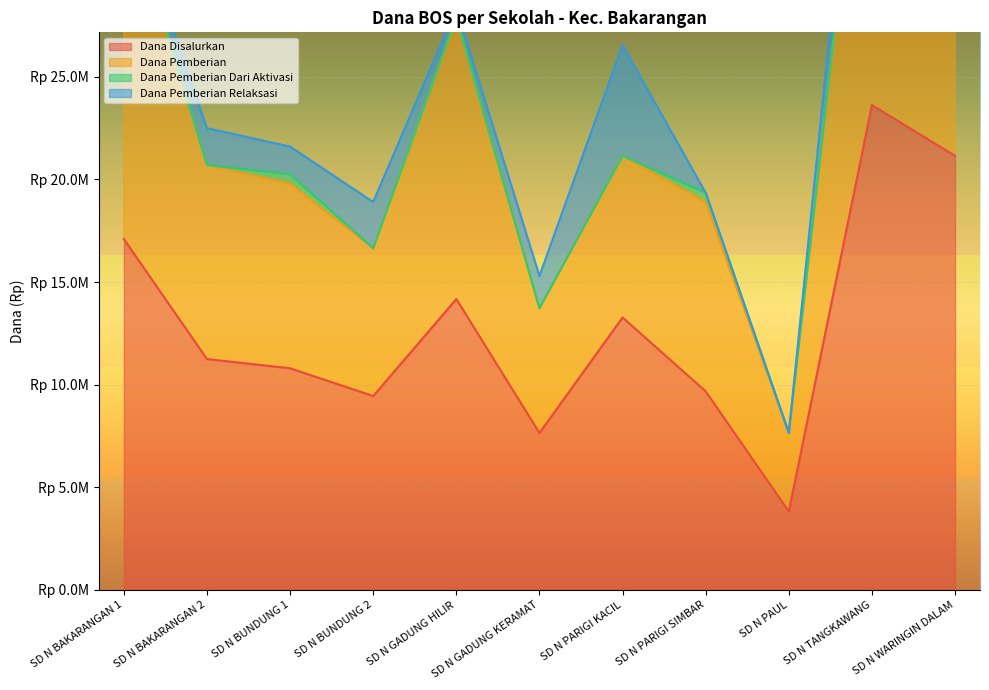

At how many categories does at least one series exceed 30691775?

3